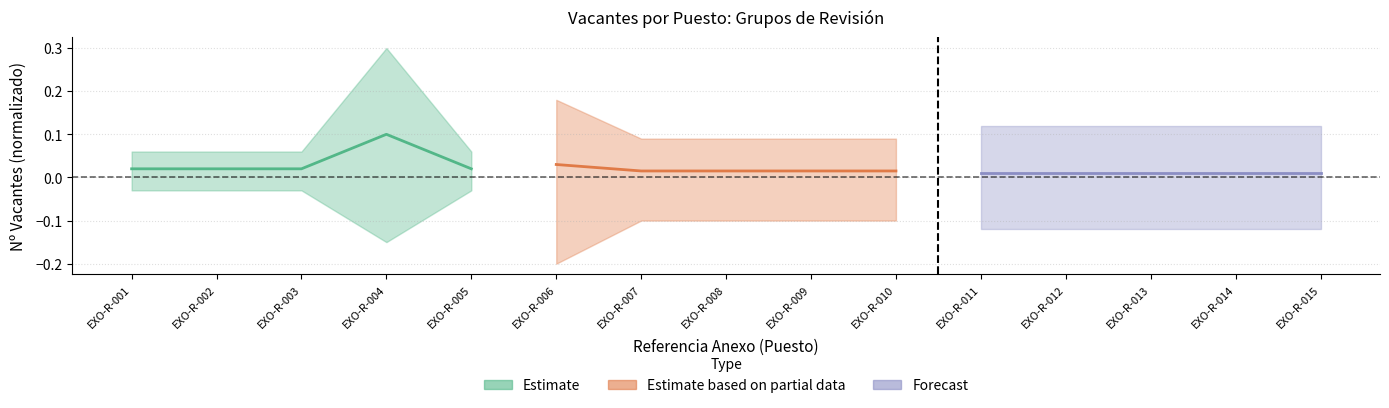

Is the value of Estimate at EXO-R-005 greater than the value of Forecast at EXO-R-002?

Yes